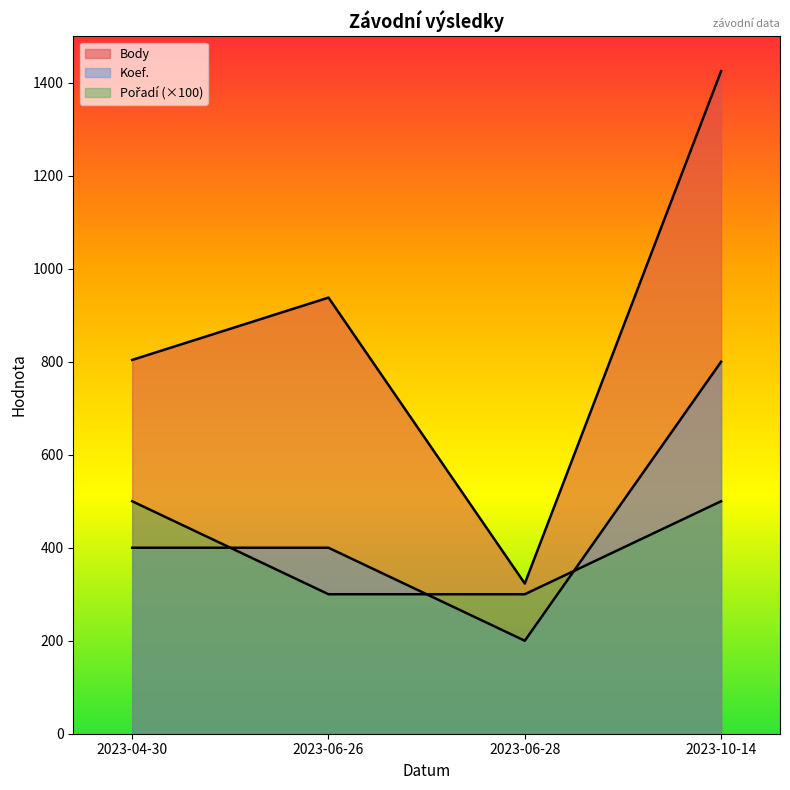

List the labels in order of Body value, largest first.

2023-10-14, 2023-06-26, 2023-04-30, 2023-06-28